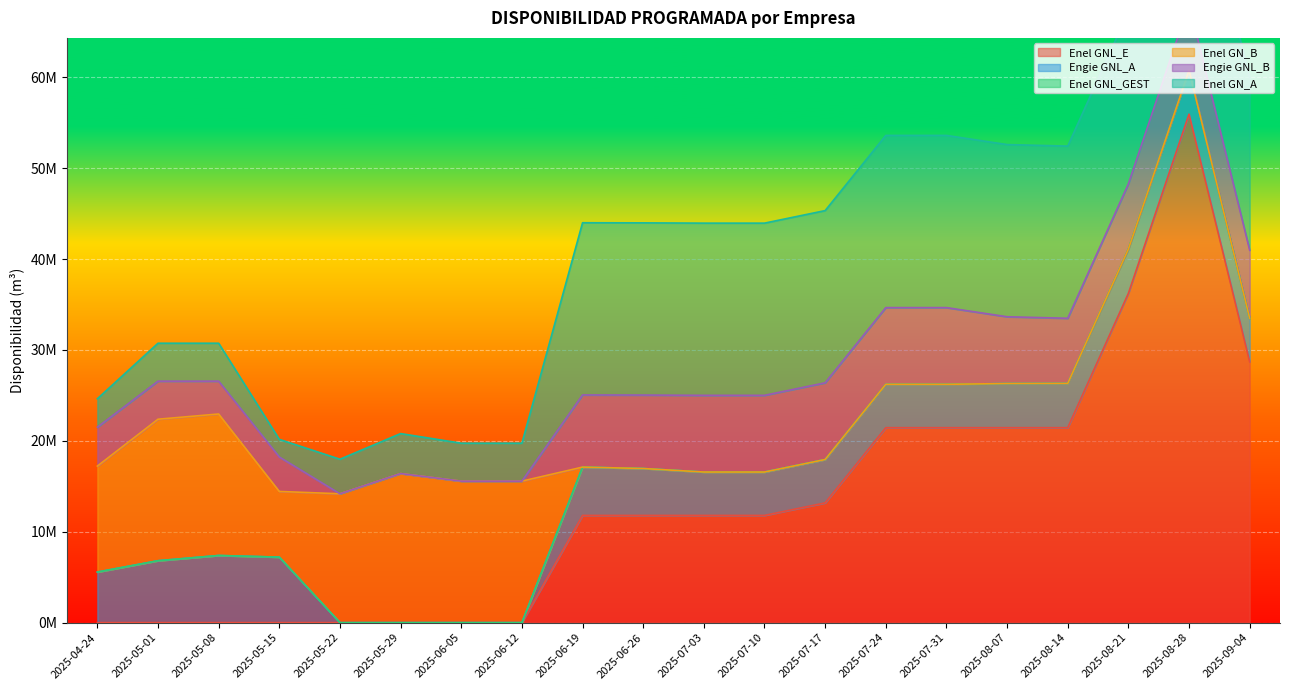

At which category does Enel GN_A reach its first local peak?

2025-05-29